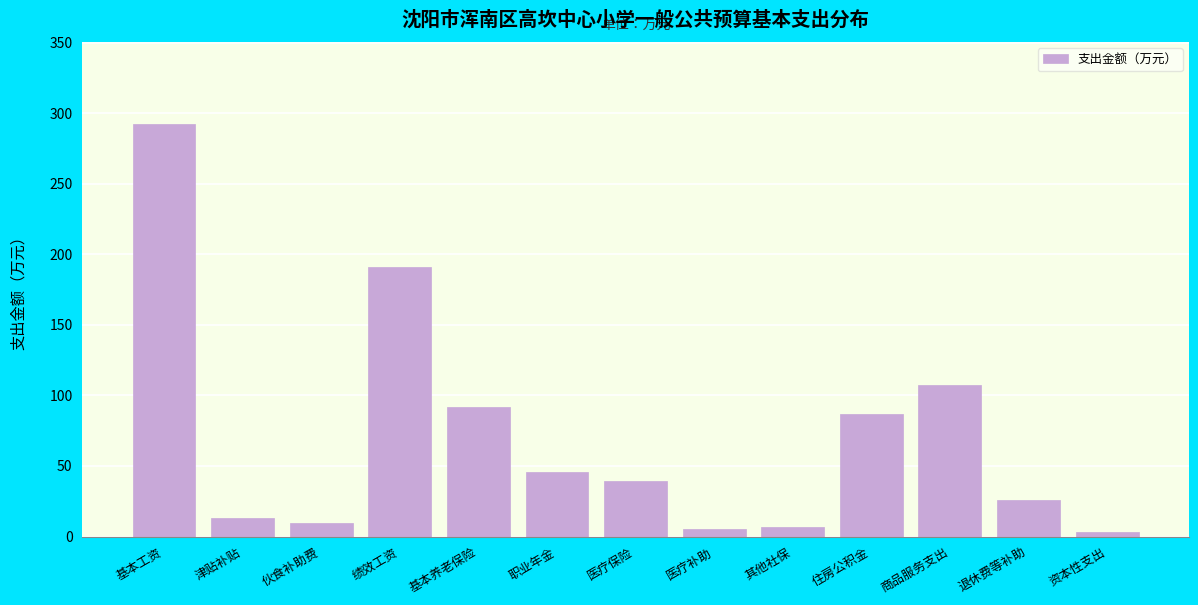

Read the value at 伙食补助费.

9.8